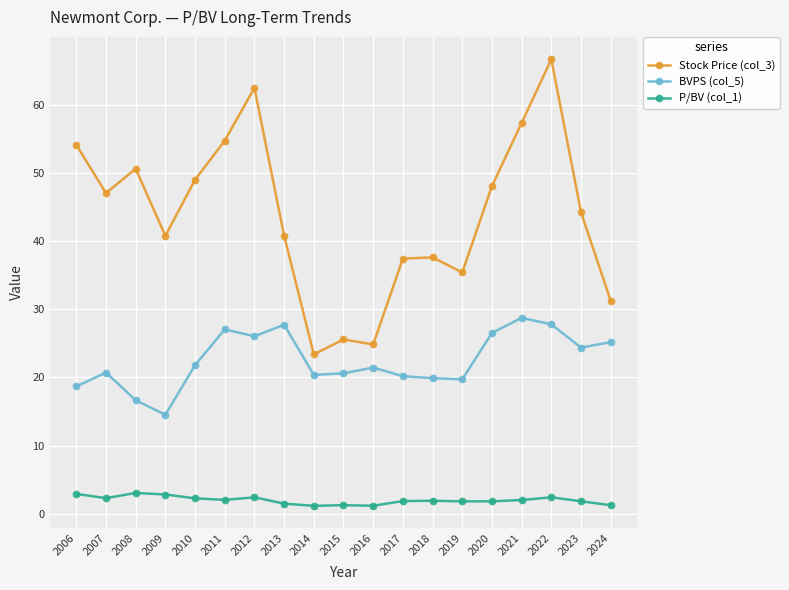

Read the P/BV (col_1) value at 2018.

1.9